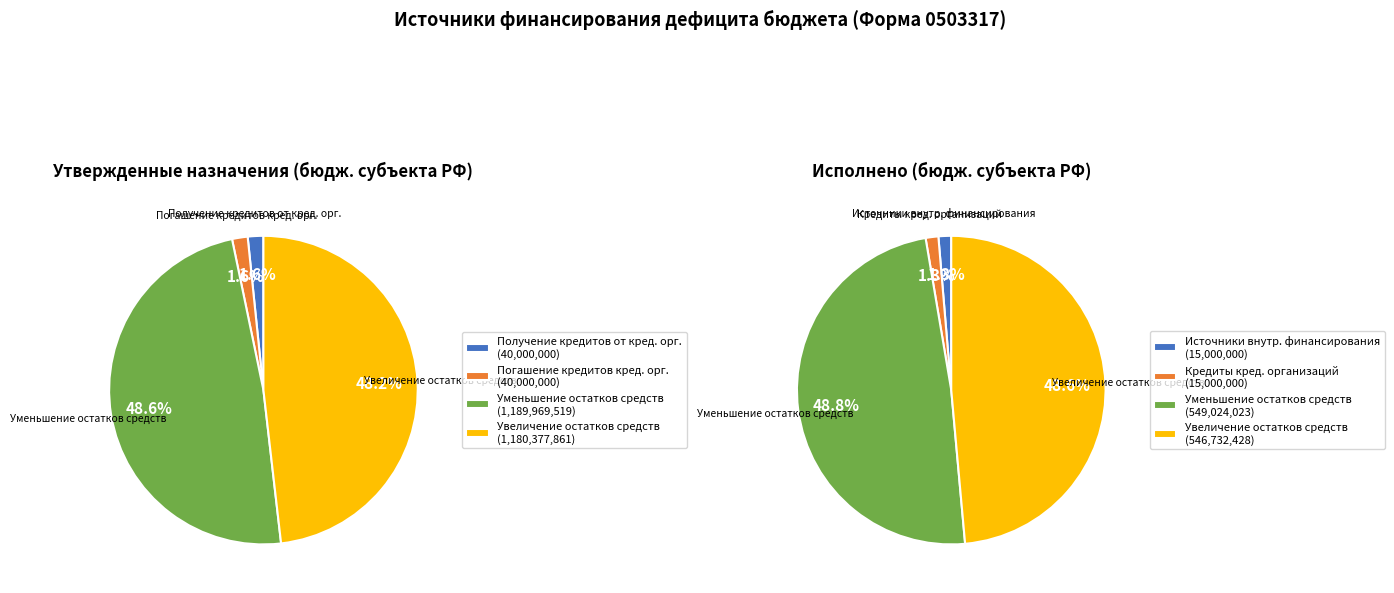

The уменьшение остатков средств, всего slice represents 49% of the pie. True or false?

True